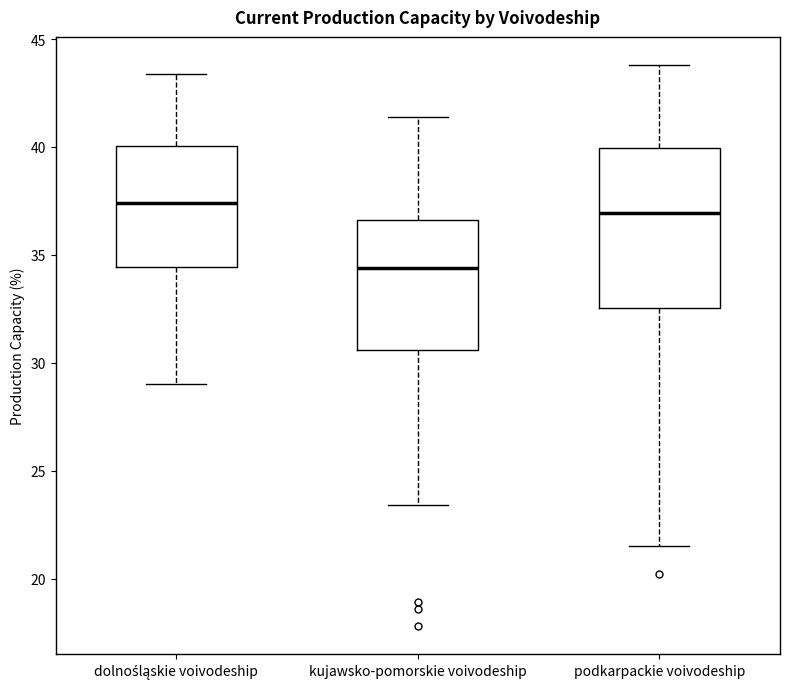

Reading left to right, read every box against the y-axis: the position of its median line, the range the box covers, and the ends of its whiskers. The values are not printed on the chart, so give them approximately, as read against the axis.

dolnośląskie voivodeship: median 37.5, box 34.5 to 40.0, whiskers 29.0 to 43.5
kujawsko-pomorskie voivodeship: median 34.5, box 30.5 to 36.5, whiskers 23.5 to 41.5
podkarpackie voivodeship: median 37.0, box 32.5 to 40.0, whiskers 21.5 to 44.0